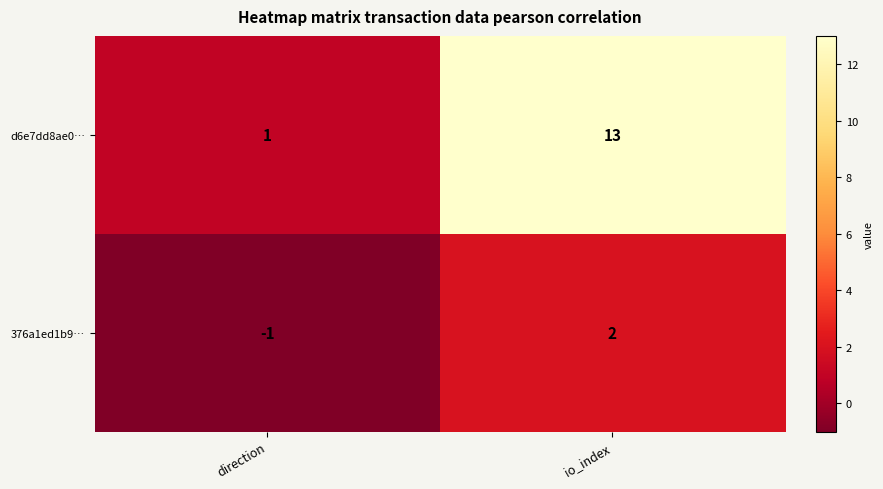

What is the minimum value shown in the chart?

-1